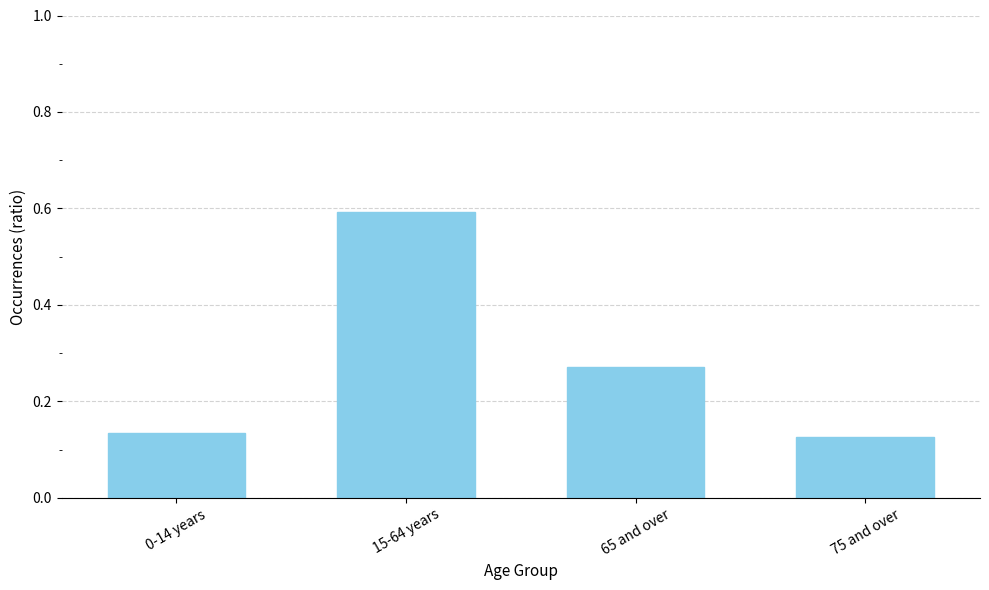

Which has a higher value, 65 and over or 15-64 years?

15-64 years